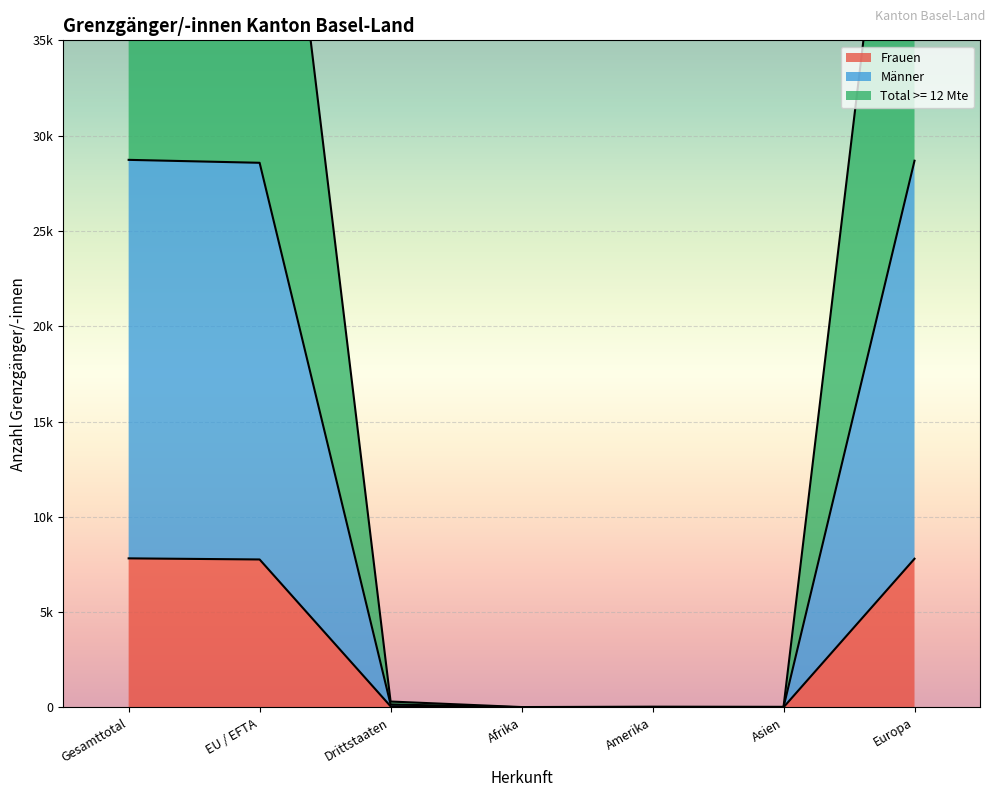

What is the difference between the maximum and second lowest values in the Frauen series?

7814